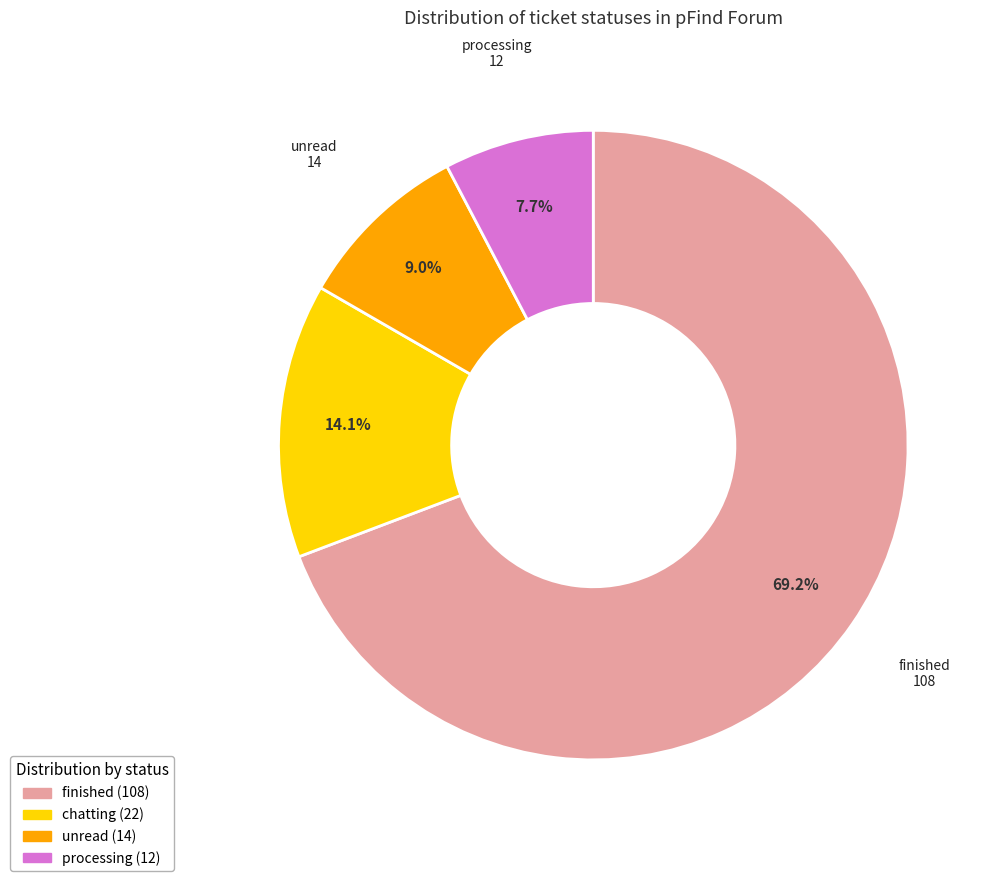

How much of the chart is everything except chatting?

85.9%